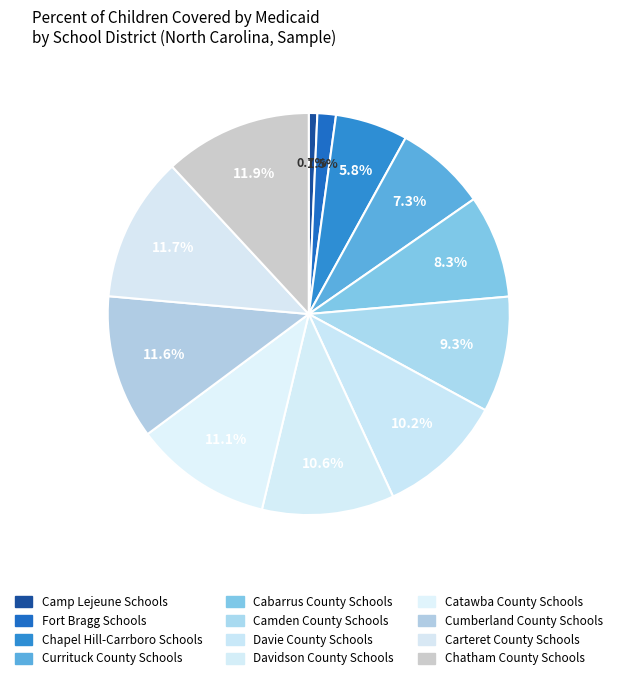

What percentage is NOT represented by Fort Bragg Schools?

98.5%